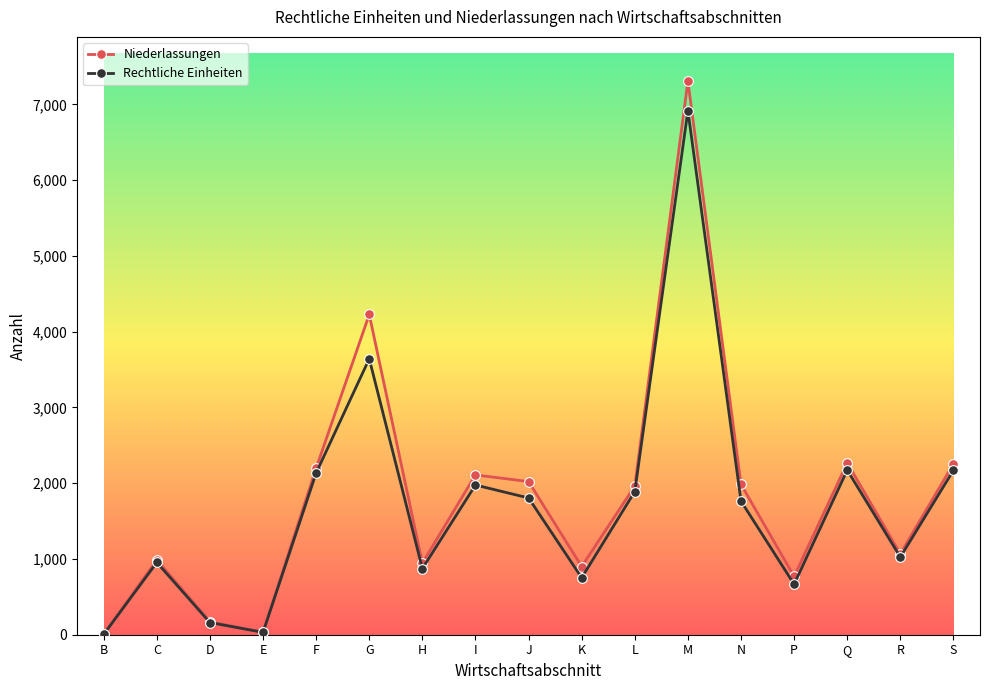

What is the total value across all series at I?

4085